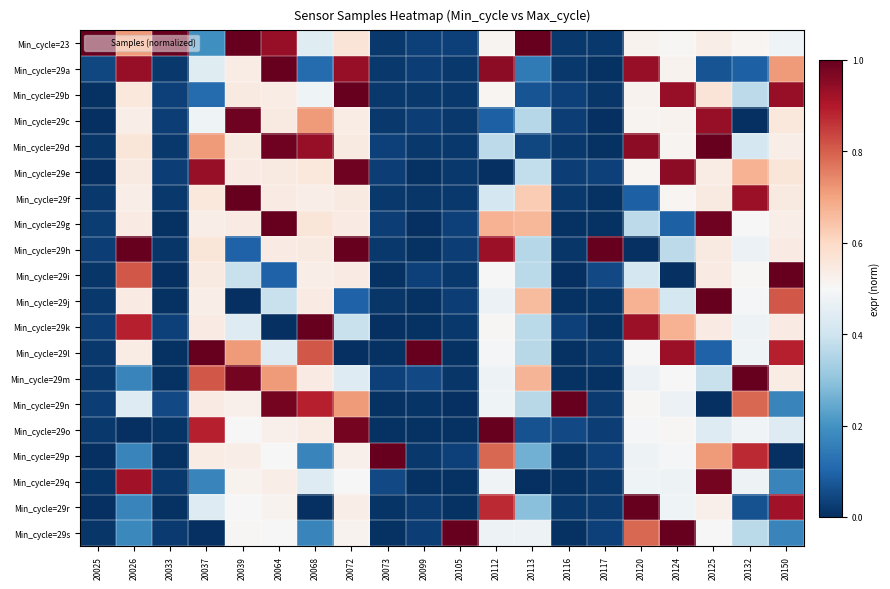

Reading left to right, extract all data points from this chart.

Min_cycle=23: 20025=1.0	20026=0.7	20033=1.0	20037=0.2	20039=1.0	20064=0.9	20068=0.4	20072=0.6	20073=0.0	20099=0.0	20105=0.0	20112=0.5	20113=1.0	20116=0.0	20117=0.0	20120=0.5	20124=0.5	20125=0.5	20132=0.5	20150=0.5
Min_cycle=29a: 20025=0.0	20026=0.9	20033=0.0	20037=0.4	20039=0.5	20064=1.0	20068=0.1	20072=0.9	20073=0.0	20099=0.0	20105=0.0	20112=0.9	20113=0.1	20116=0.0	20117=0.0	20120=0.9	20124=0.5	20125=0.1	20132=0.1	20150=0.7
Min_cycle=29b: 20025=0.0	20026=0.6	20033=0.0	20037=0.1	20039=0.5	20064=0.5	20068=0.5	20072=1.0	20073=0.0	20099=0.0	20105=0.0	20112=0.5	20113=0.1	20116=0.0	20117=0.0	20120=0.5	20124=0.9	20125=0.6	20132=0.4	20150=0.9
Min_cycle=29c: 20025=0.0	20026=0.5	20033=0.0	20037=0.5	20039=1.0	20064=0.5	20068=0.7	20072=0.5	20073=0.0	20099=0.0	20105=0.0	20112=0.1	20113=0.4	20116=0.0	20117=0.0	20120=0.5	20124=0.5	20125=0.9	20132=0.0	20150=0.6
Min_cycle=29d: 20025=0.0	20026=0.6	20033=0.0	20037=0.7	20039=0.5	20064=1.0	20068=0.9	20072=0.5	20073=0.0	20099=0.0	20105=0.0	20112=0.4	20113=0.0	20116=0.0	20117=0.0	20120=0.9	20124=0.5	20125=1.0	20132=0.4	20150=0.5
Min_cycle=29e: 20025=0.0	20026=0.5	20033=0.0	20037=0.9	20039=0.5	20064=0.5	20068=0.6	20072=1.0	20073=0.0	20099=0.0	20105=0.0	20112=0.0	20113=0.4	20116=0.0	20117=0.0	20120=0.5	20124=0.9	20125=0.5	20132=0.7	20150=0.6
Min_cycle=29f: 20025=0.0	20026=0.5	20033=0.0	20037=0.6	20039=1.0	20064=0.5	20068=0.5	20072=0.5	20073=0.0	20099=0.0	20105=0.0	20112=0.4	20113=0.6	20116=0.0	20117=0.0	20120=0.1	20124=0.5	20125=0.5	20132=0.9	20150=0.5
Min_cycle=29g: 20025=0.0	20026=0.5	20033=0.0	20037=0.5	20039=0.5	20064=1.0	20068=0.6	20072=0.5	20073=0.0	20099=0.0	20105=0.0	20112=0.7	20113=0.7	20116=0.0	20117=0.0	20120=0.4	20124=0.1	20125=1.0	20132=0.5	20150=0.5
Min_cycle=29h: 20025=0.0	20026=1.0	20033=0.0	20037=0.6	20039=0.1	20064=0.5	20068=0.5	20072=1.0	20073=0.0	20099=0.0	20105=0.0	20112=0.9	20113=0.4	20116=0.0	20117=1.0	20120=0.0	20124=0.4	20125=0.5	20132=0.5	20150=0.5
Min_cycle=29i: 20025=0.0	20026=0.8	20033=0.0	20037=0.5	20039=0.4	20064=0.1	20068=0.5	20072=0.5	20073=0.0	20099=0.0	20105=0.0	20112=0.5	20113=0.4	20116=0.0	20117=0.0	20120=0.4	20124=0.0	20125=0.5	20132=0.5	20150=1.0
Min_cycle=29j: 20025=0.0	20026=0.5	20033=0.0	20037=0.5	20039=0.0	20064=0.4	20068=0.5	20072=0.1	20073=0.0	20099=0.0	20105=0.0	20112=0.5	20113=0.7	20116=0.0	20117=0.0	20120=0.7	20124=0.4	20125=1.0	20132=0.5	20150=0.8
Min_cycle=29k: 20025=0.0	20026=0.9	20033=0.0	20037=0.5	20039=0.4	20064=0.0	20068=1.0	20072=0.4	20073=0.0	20099=0.0	20105=0.0	20112=0.5	20113=0.4	20116=0.0	20117=0.0	20120=0.9	20124=0.7	20125=0.5	20132=0.5	20150=0.5
Min_cycle=29l: 20025=0.0	20026=0.5	20033=0.0	20037=1.0	20039=0.7	20064=0.4	20068=0.8	20072=0.0	20073=0.0	20099=1.0	20105=0.0	20112=0.5	20113=0.4	20116=0.0	20117=0.0	20120=0.5	20124=0.9	20125=0.1	20132=0.5	20150=0.9
Min_cycle=29m: 20025=0.0	20026=0.2	20033=0.0	20037=0.8	20039=1.0	20064=0.7	20068=0.5	20072=0.4	20073=0.0	20099=0.0	20105=0.0	20112=0.5	20113=0.7	20116=0.0	20117=0.0	20120=0.5	20124=0.5	20125=0.4	20132=1.0	20150=0.5
Min_cycle=29n: 20025=0.0	20026=0.4	20033=0.0	20037=0.5	20039=0.5	20064=1.0	20068=0.9	20072=0.7	20073=0.0	20099=0.0	20105=0.0	20112=0.5	20113=0.4	20116=1.0	20117=0.0	20120=0.5	20124=0.5	20125=0.0	20132=0.8	20150=0.2
Min_cycle=29o: 20025=0.0	20026=0.0	20033=0.0	20037=0.9	20039=0.5	20064=0.5	20068=0.5	20072=1.0	20073=0.0	20099=0.0	20105=0.0	20112=1.0	20113=0.1	20116=0.0	20117=0.0	20120=0.5	20124=0.5	20125=0.4	20132=0.5	20150=0.4
Min_cycle=29p: 20025=0.0	20026=0.2	20033=0.0	20037=0.5	20039=0.5	20064=0.5	20068=0.2	20072=0.5	20073=1.0	20099=0.0	20105=0.0	20112=0.8	20113=0.3	20116=0.0	20117=0.0	20120=0.5	20124=0.5	20125=0.7	20132=0.9	20150=0.0
Min_cycle=29q: 20025=0.0	20026=0.9	20033=0.0	20037=0.2	20039=0.5	20064=0.5	20068=0.4	20072=0.5	20073=0.0	20099=0.0	20105=0.0	20112=0.5	20113=0.0	20116=0.0	20117=0.0	20120=0.5	20124=0.5	20125=1.0	20132=0.5	20150=0.2
Min_cycle=29r: 20025=0.0	20026=0.2	20033=0.0	20037=0.4	20039=0.5	20064=0.5	20068=0.0	20072=0.5	20073=0.0	20099=0.0	20105=0.0	20112=0.9	20113=0.3	20116=0.0	20117=0.0	20120=1.0	20124=0.5	20125=0.5	20132=0.1	20150=0.9
Min_cycle=29s: 20025=0.0	20026=0.2	20033=0.0	20037=0.0	20039=0.5	20064=0.5	20068=0.2	20072=0.5	20073=0.0	20099=0.0	20105=1.0	20112=0.5	20113=0.5	20116=0.0	20117=0.0	20120=0.8	20124=1.0	20125=0.5	20132=0.4	20150=0.2